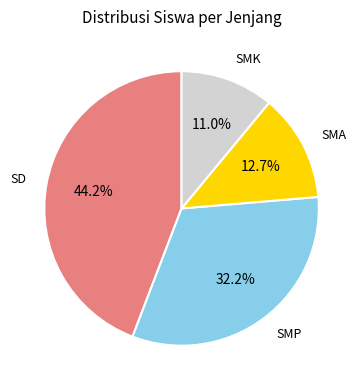

Between SMP and SD, which is larger?

SD